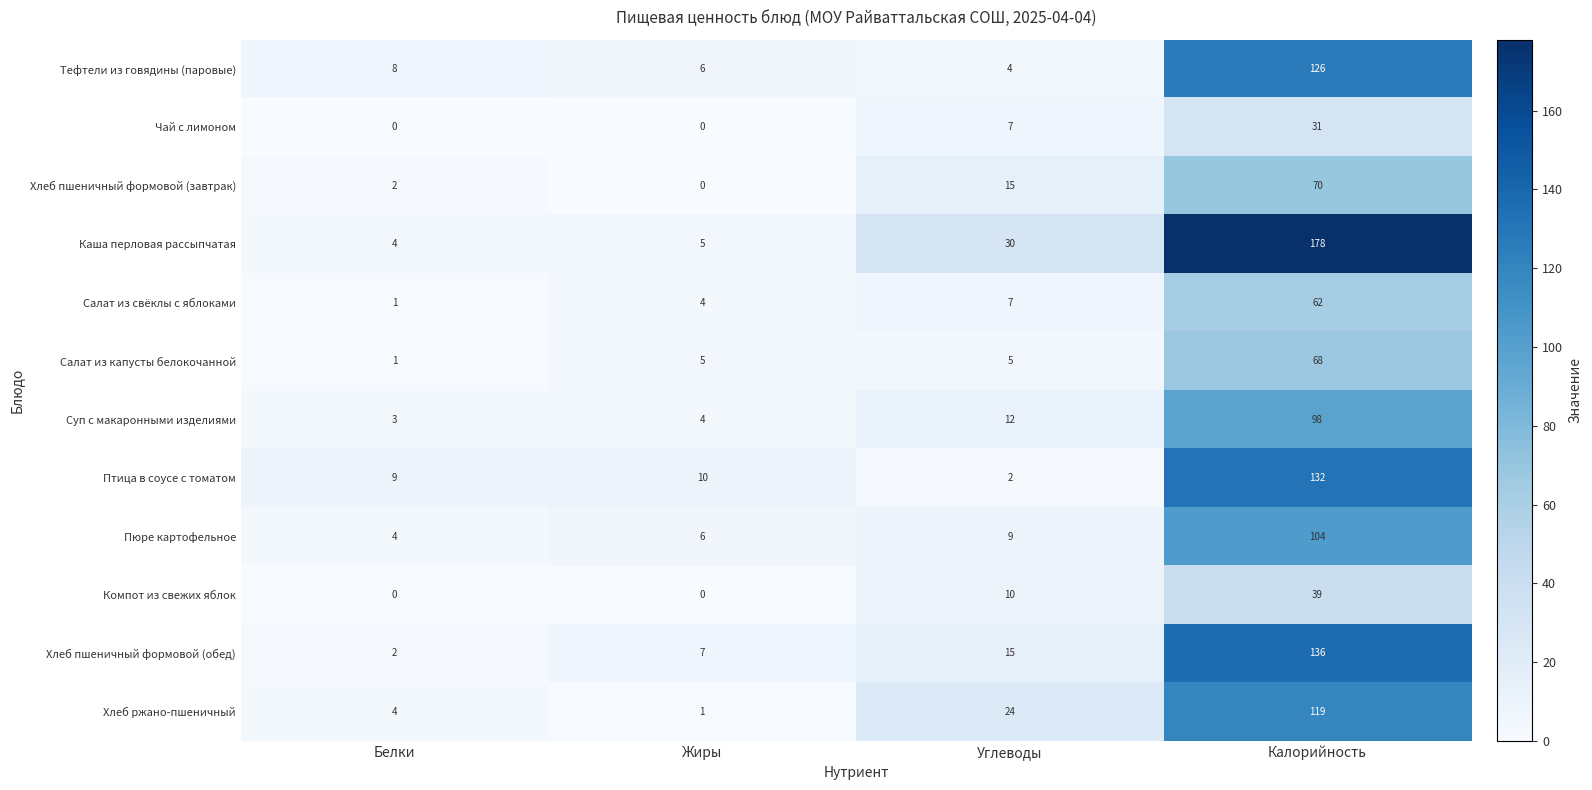

How many data points does each series have?

4